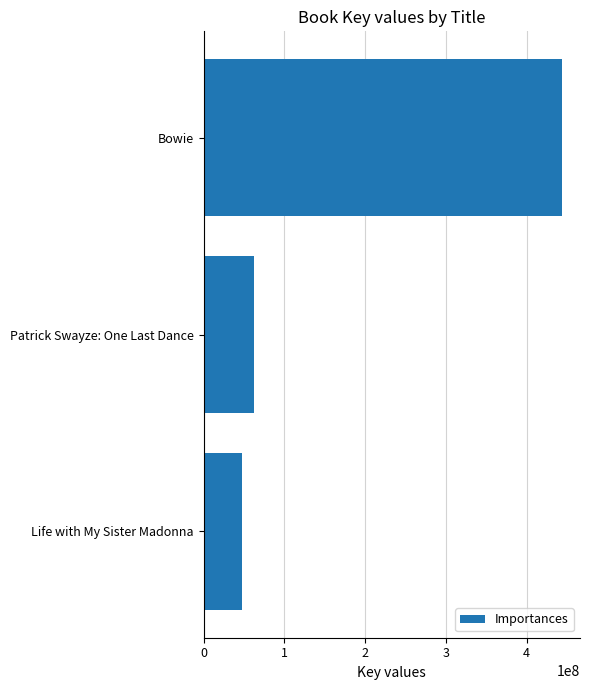

What is the value of the 1st bar from the top?

443911992